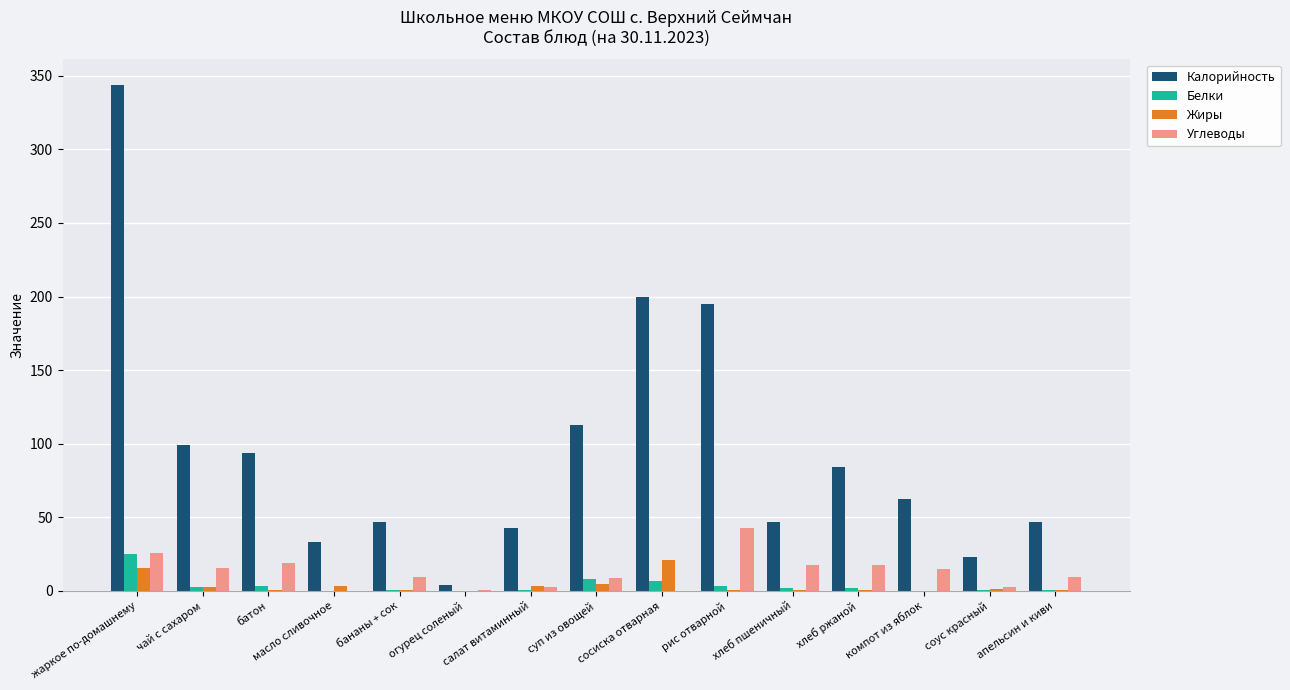

What is the maximum value for Белки?

25.4